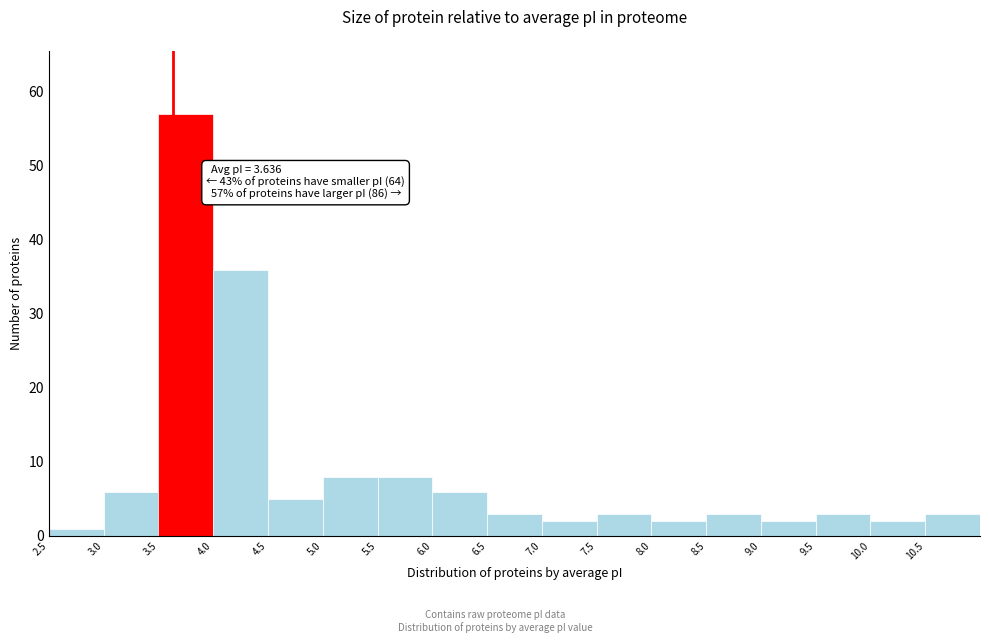

Over which range of the x-axis is the bar tallest?

3.5 to 4.0